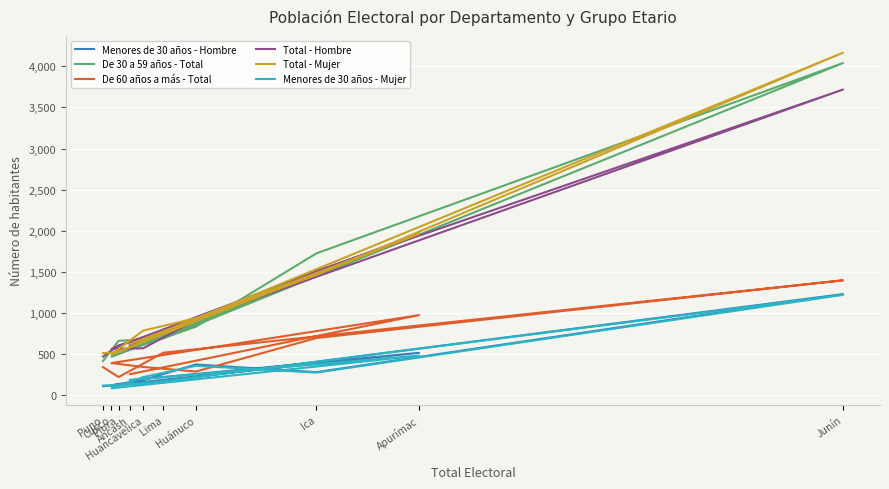

What is the lowest value of the Menores de 30 años - Mujer series?

82